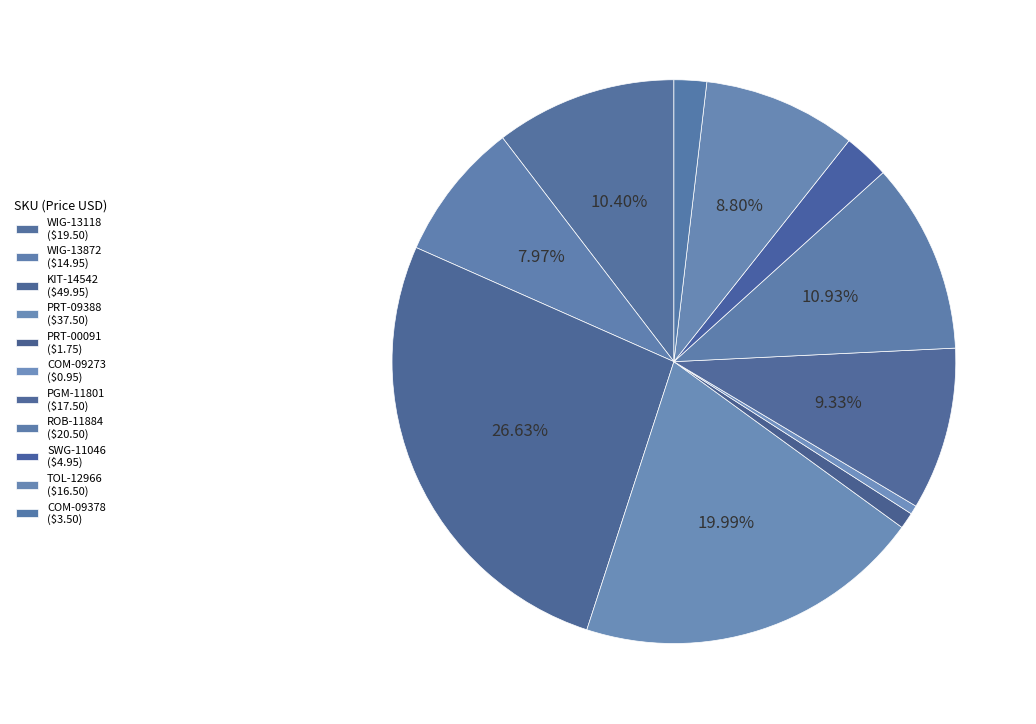

To the nearest percent, what is the combined percentage of COM-09273 and TOL-12966?

9%